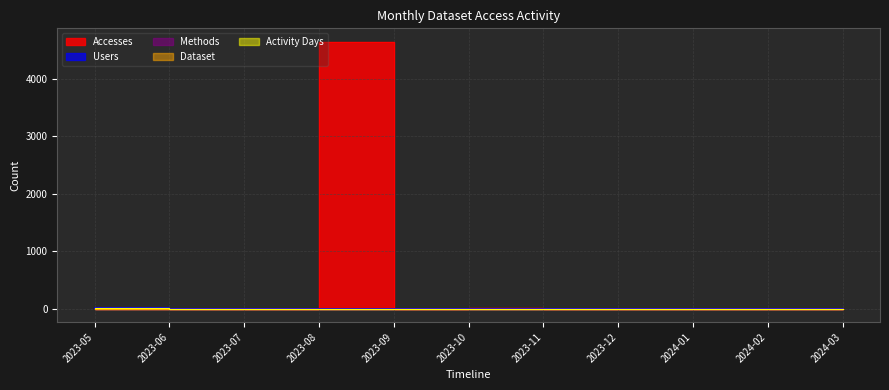

True or false: Activity Days and Accesses intersect in this chart.

False